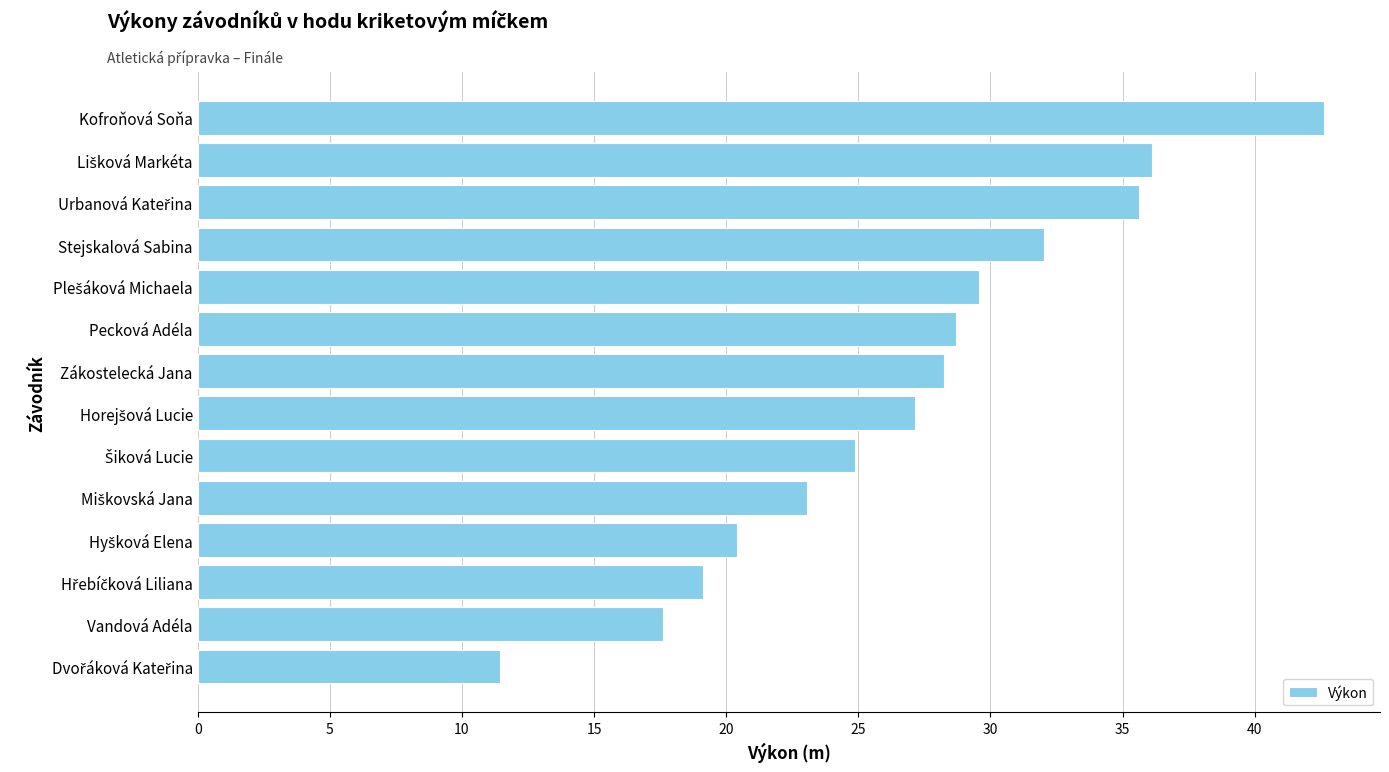

The value at Stejskalová Sabina is 32.0. True or false?

True